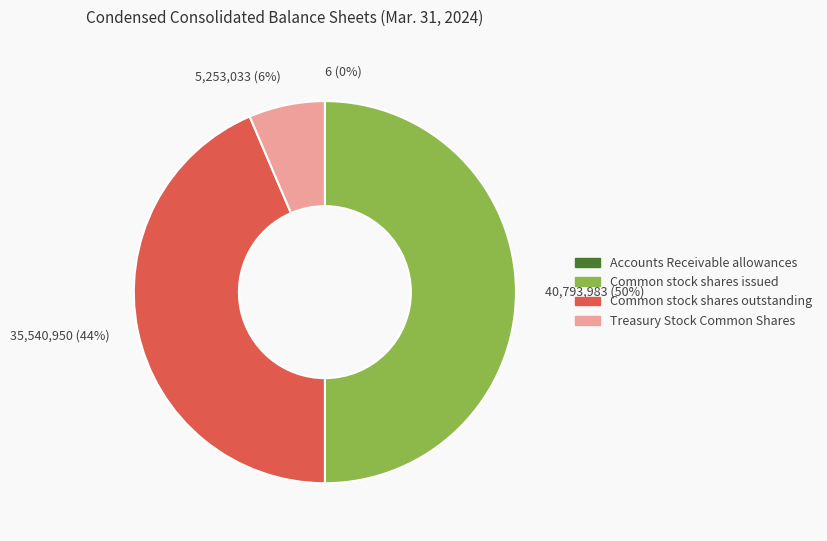

To the nearest percent, what is the average slice percentage?

25%